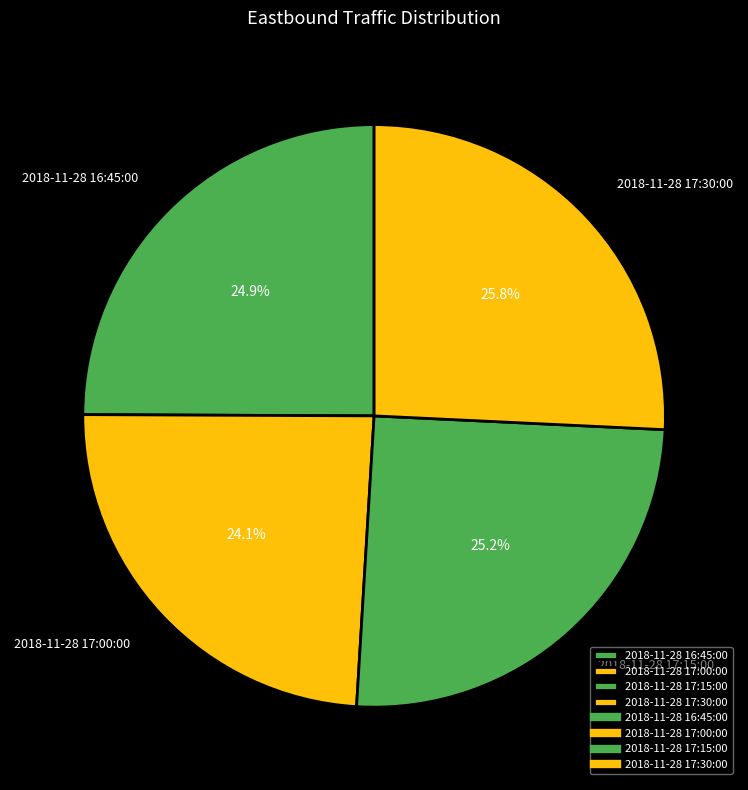

Is there a majority slice in this chart?

No